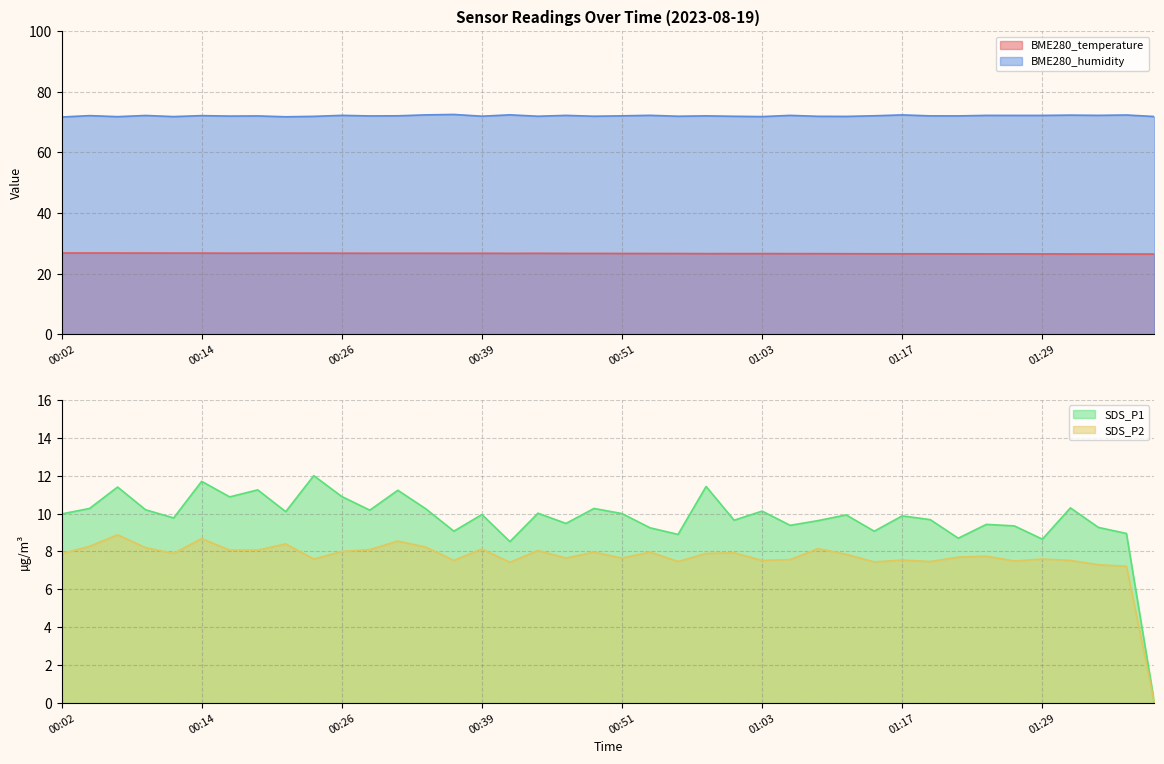

Between 01:37 and 00:16, which is larger?

00:16